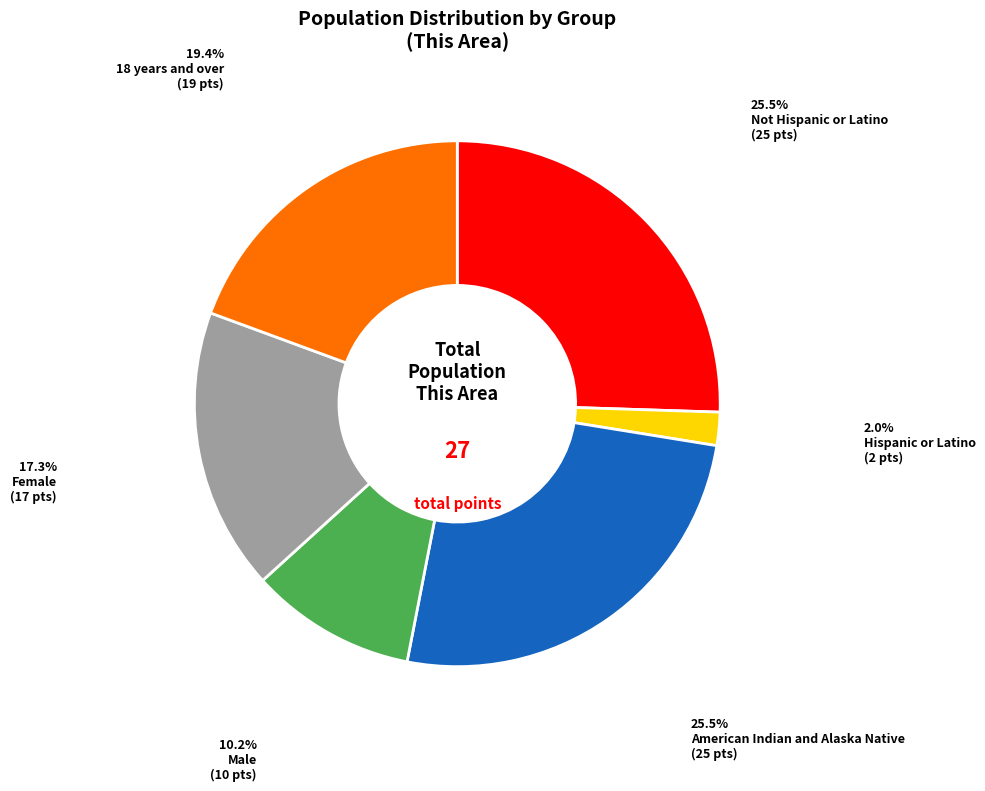

Does any single category account for the majority?

No